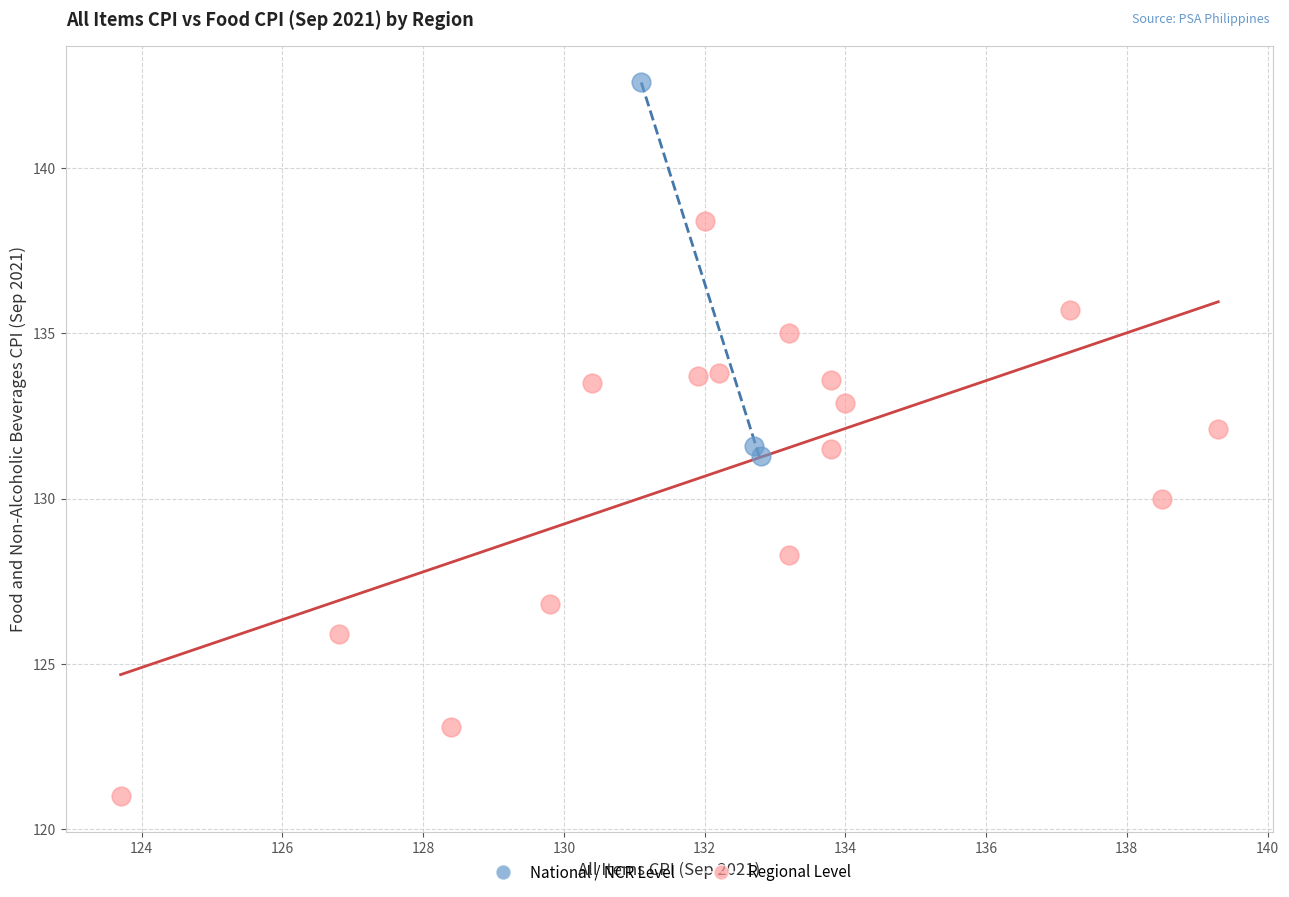

Which series contains the lowest Y value?

Regional Level